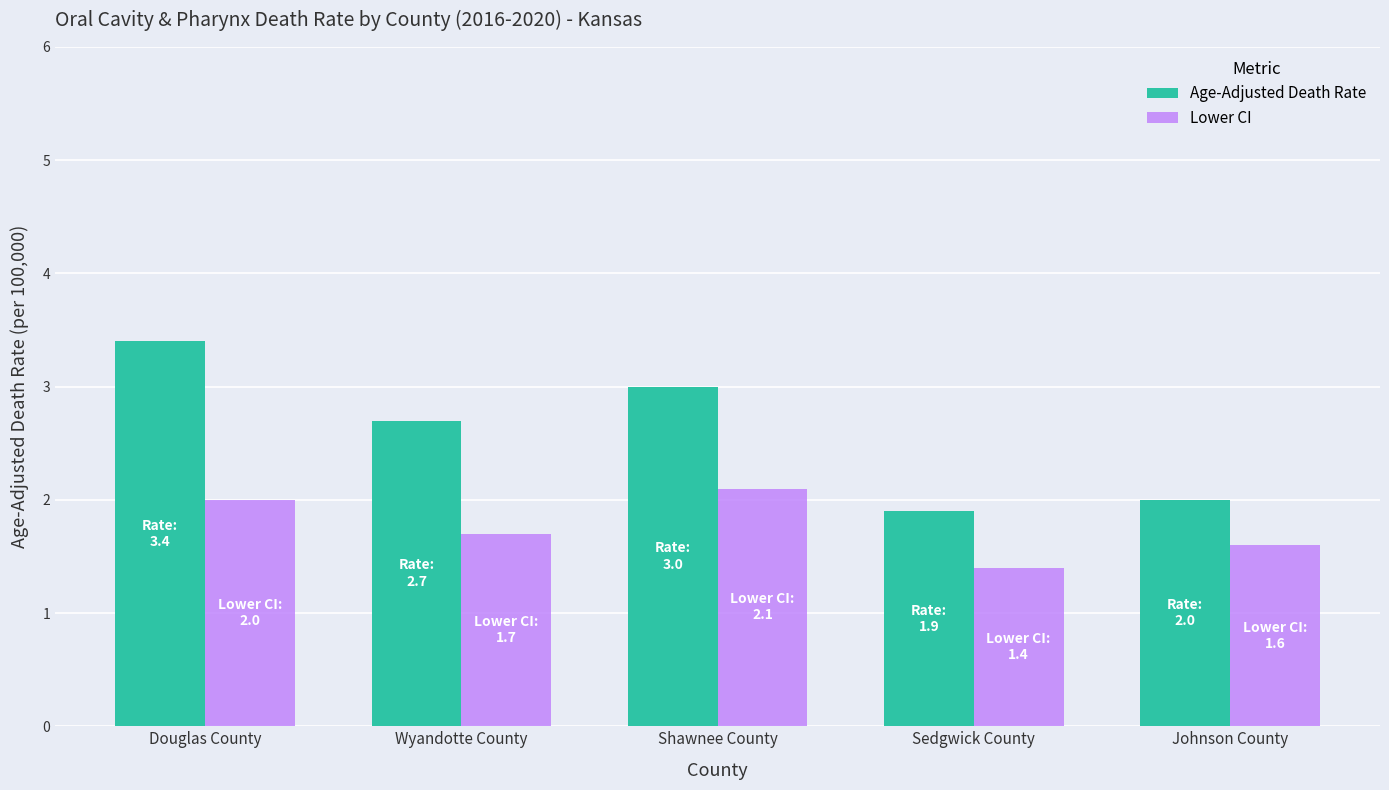

Is the value of Lower CI at Shawnee County greater than the value of Age-Adjusted Death Rate at Shawnee County?

No